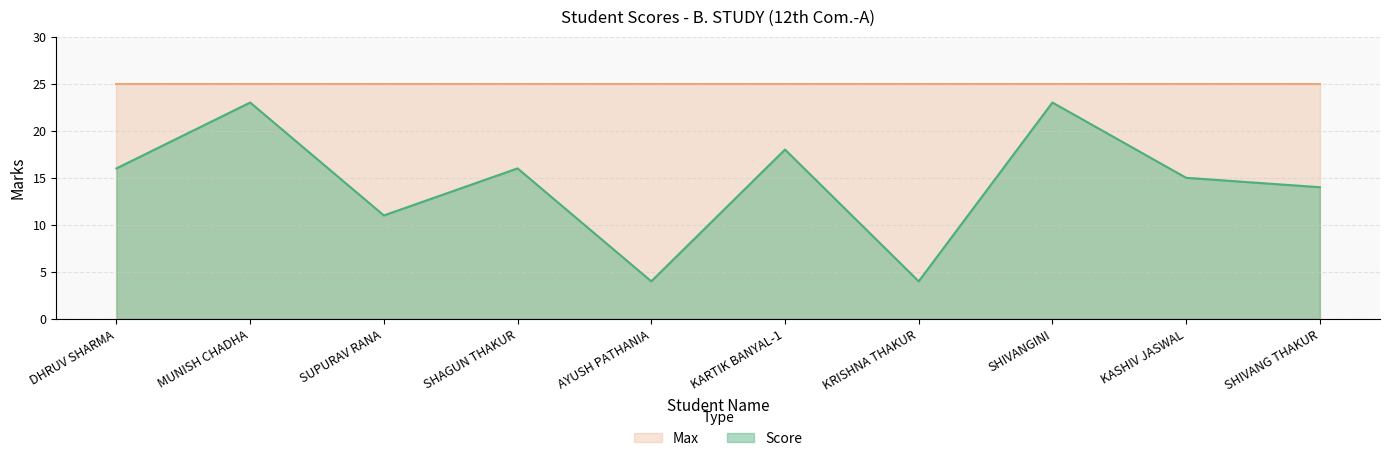

What is the label of the 7th point from the right?

SHAGUN THAKUR